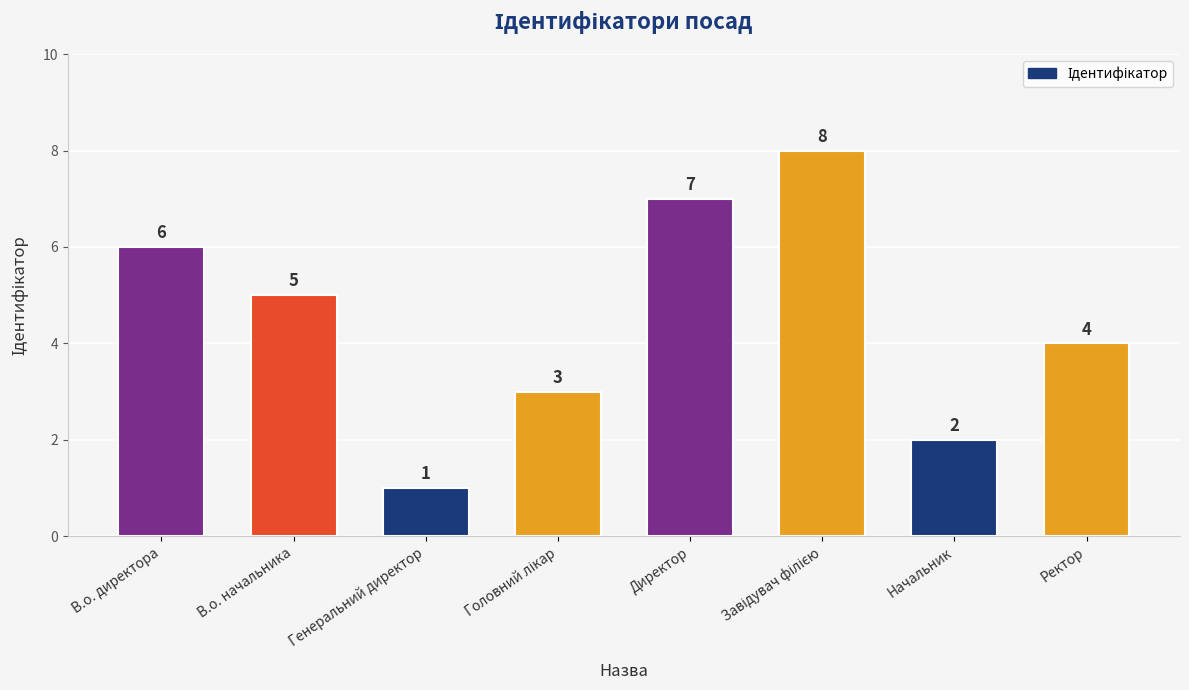

What is the greatest value displayed?

8